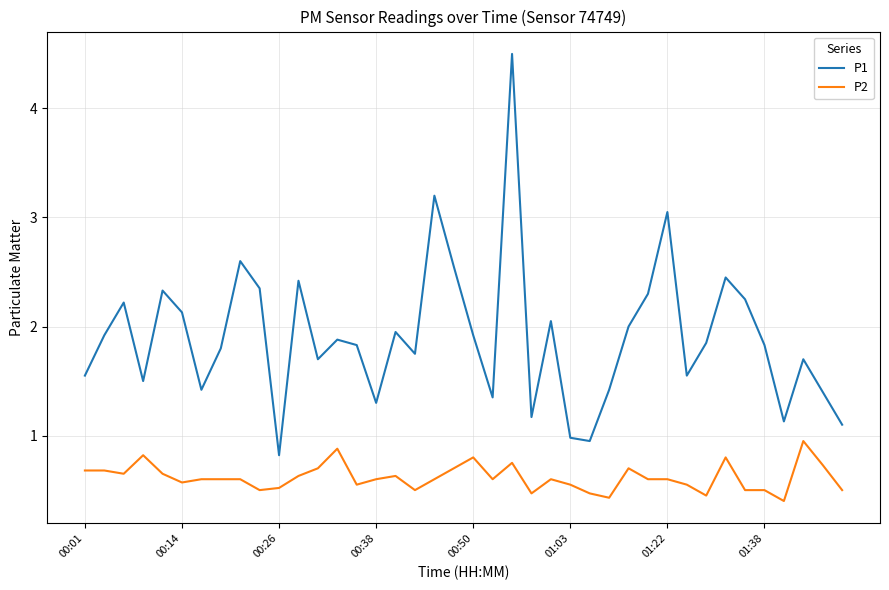

Which series has the largest total across all categories?

P1